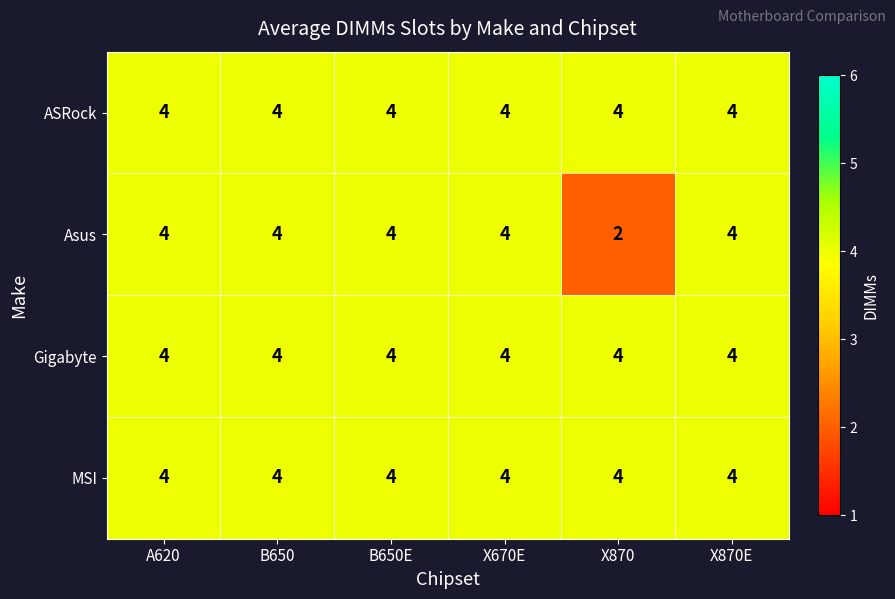

Is it true that Gigabyte equals 7 at X670E?

False